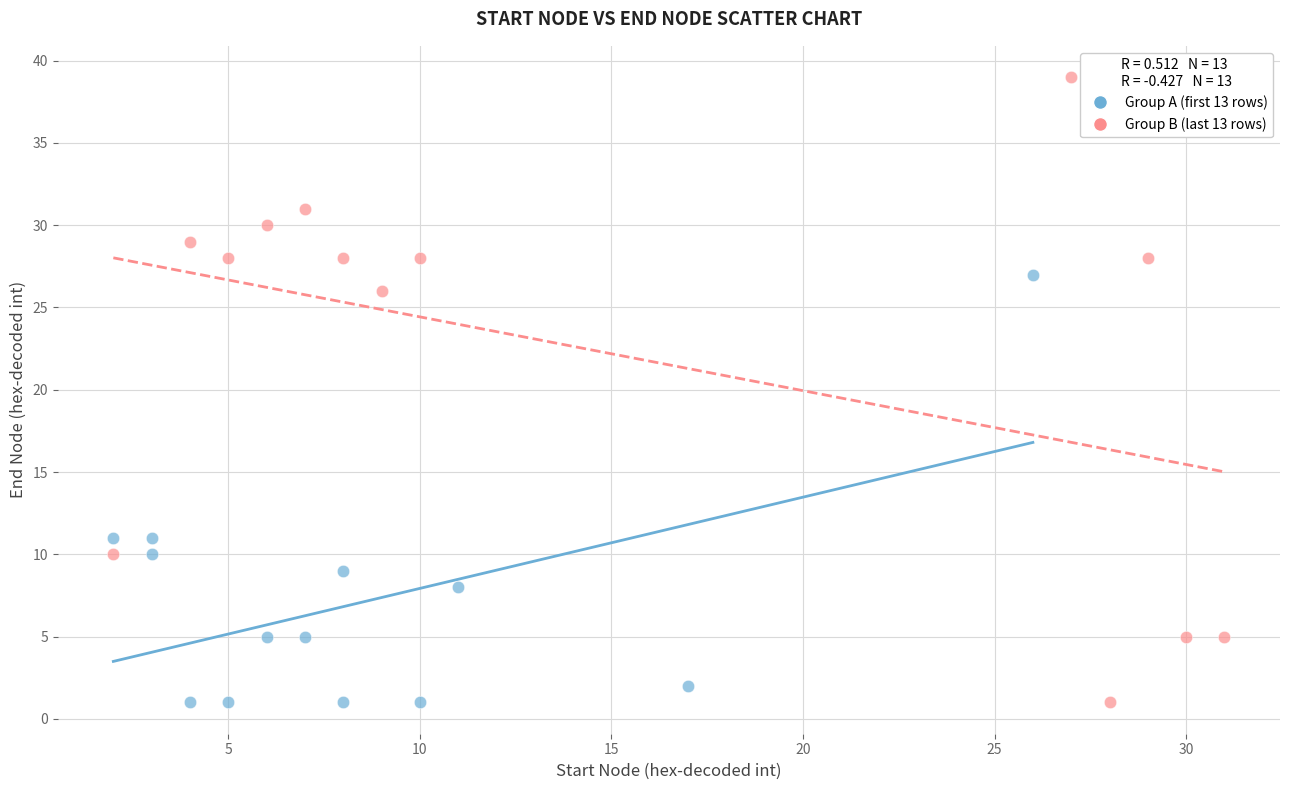

Which series contains the highest Y value?

Group B (last 13 rows)